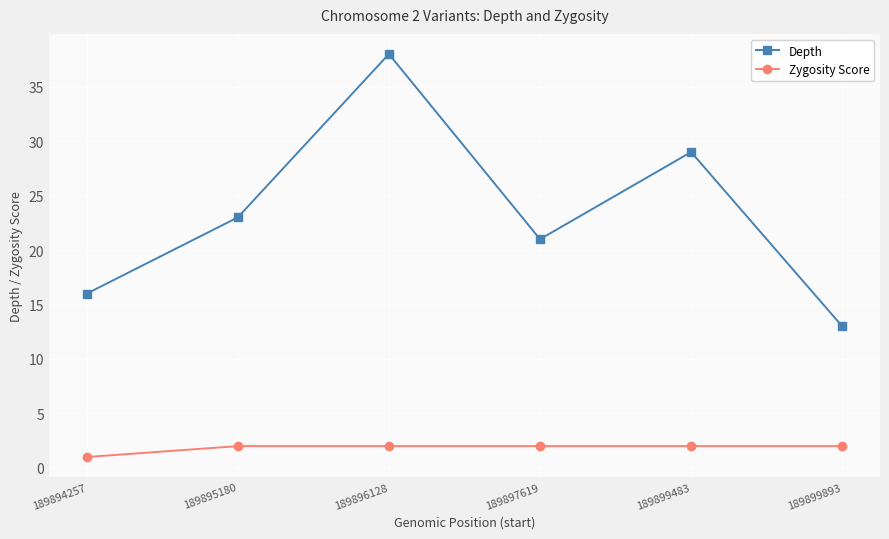

Which series has the largest range (max minus min)?

Depth